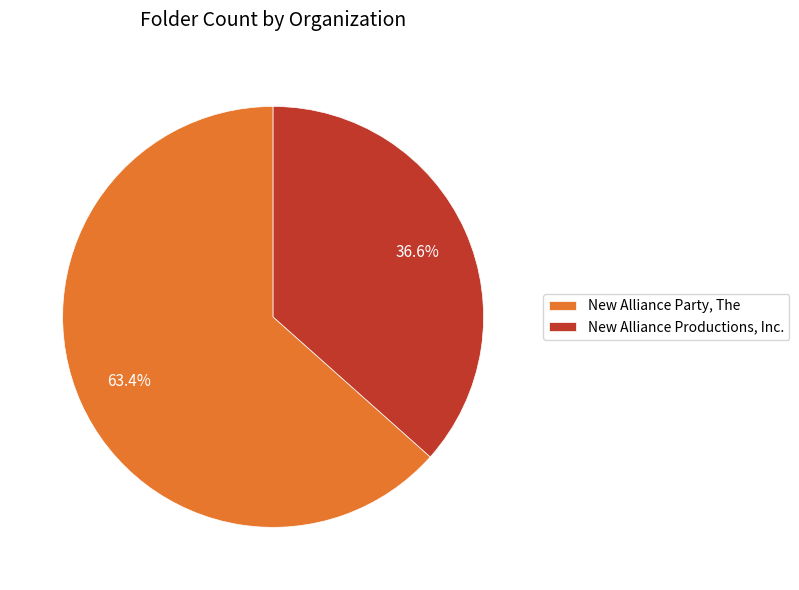

Which slice represents more than half of the pie?

New Alliance Party, The